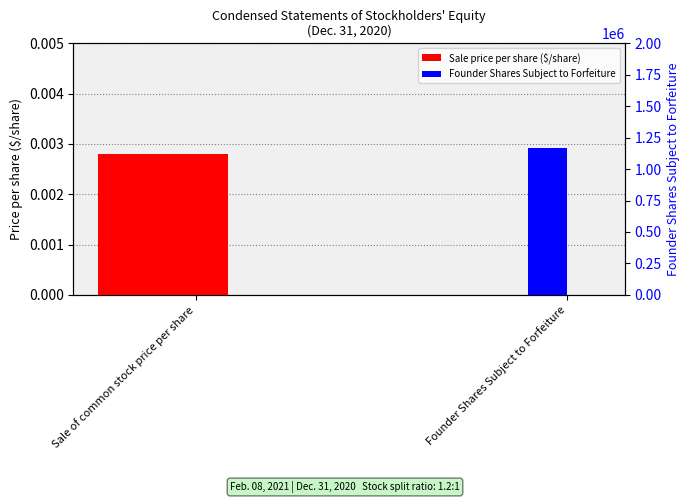

What is the label of the 2nd bar from the right?

Sale of common stock price per share